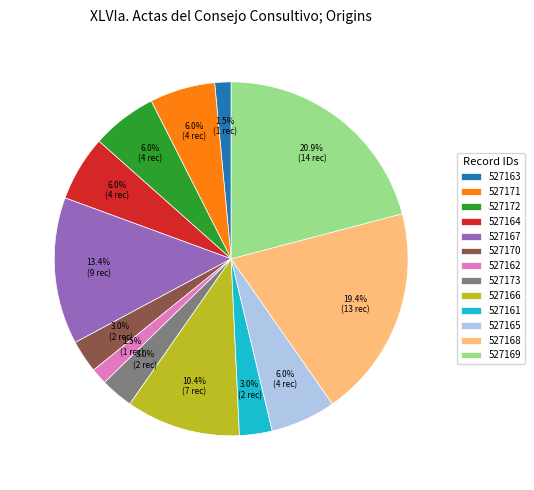

Is there a majority slice in this chart?

No